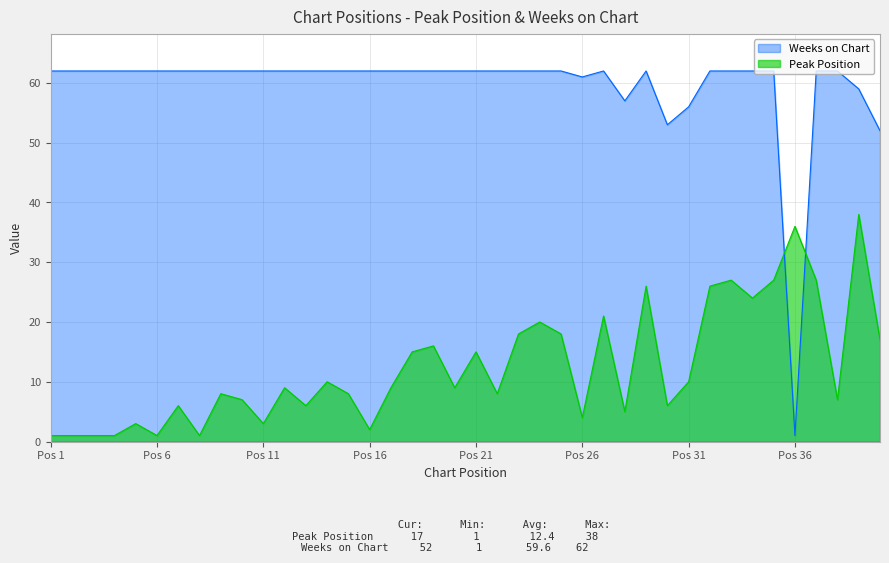

Which series has the largest total across all categories?

Weeks on Chart